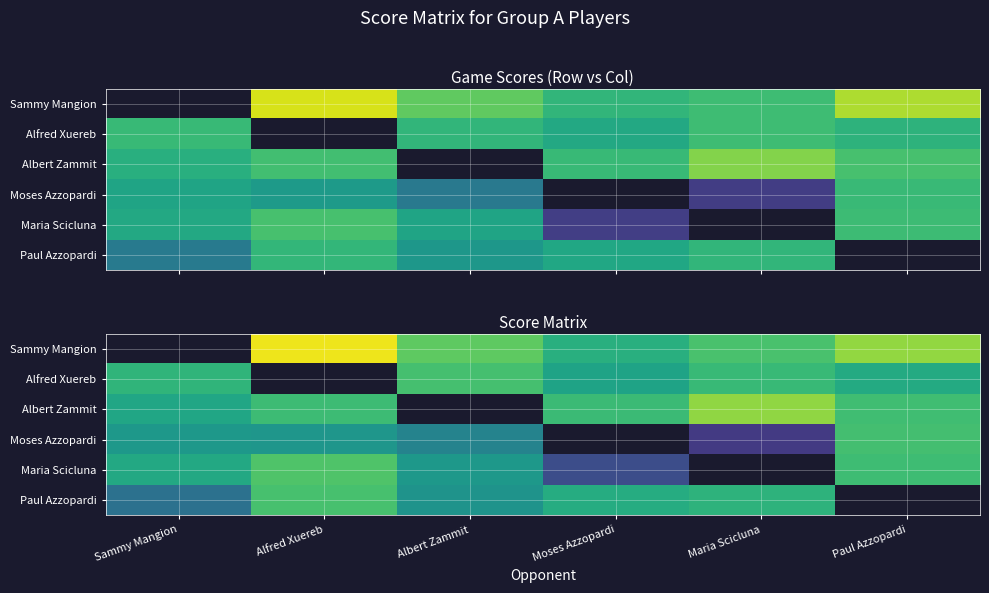

At which label is Albert Zammit closest to 392?

Paul Azzopardi